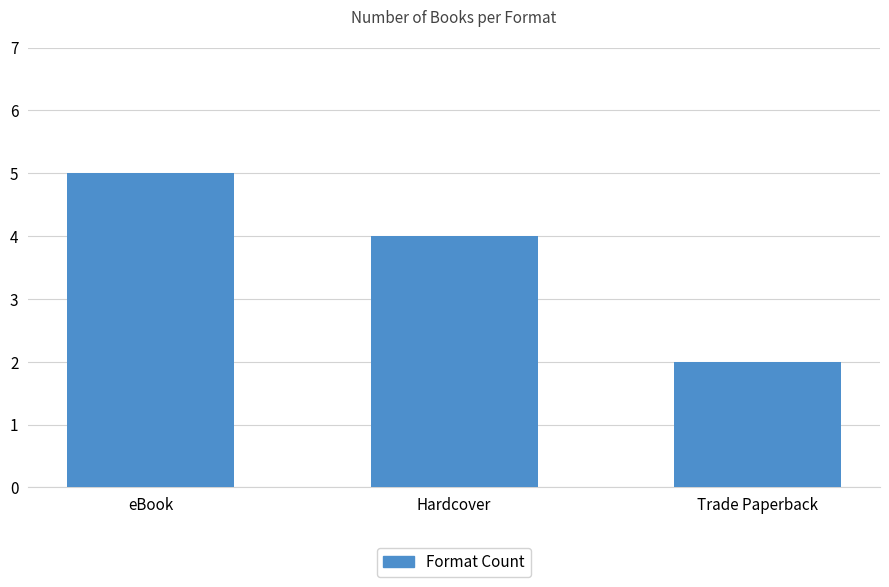

True or false: the data shows 5 at eBook.

True